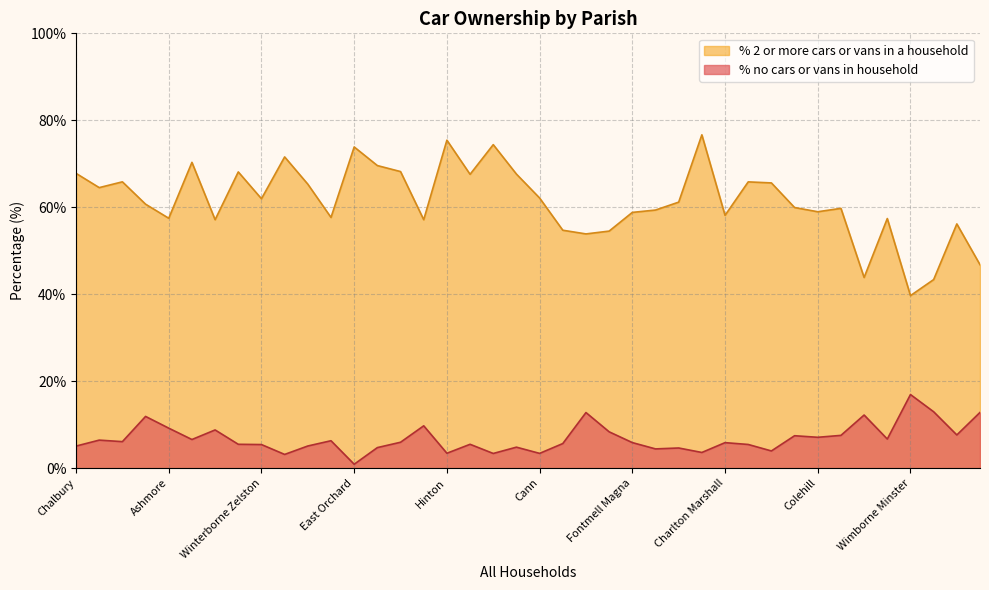

How many data points in % no cars or vans in household are less than 5?

11